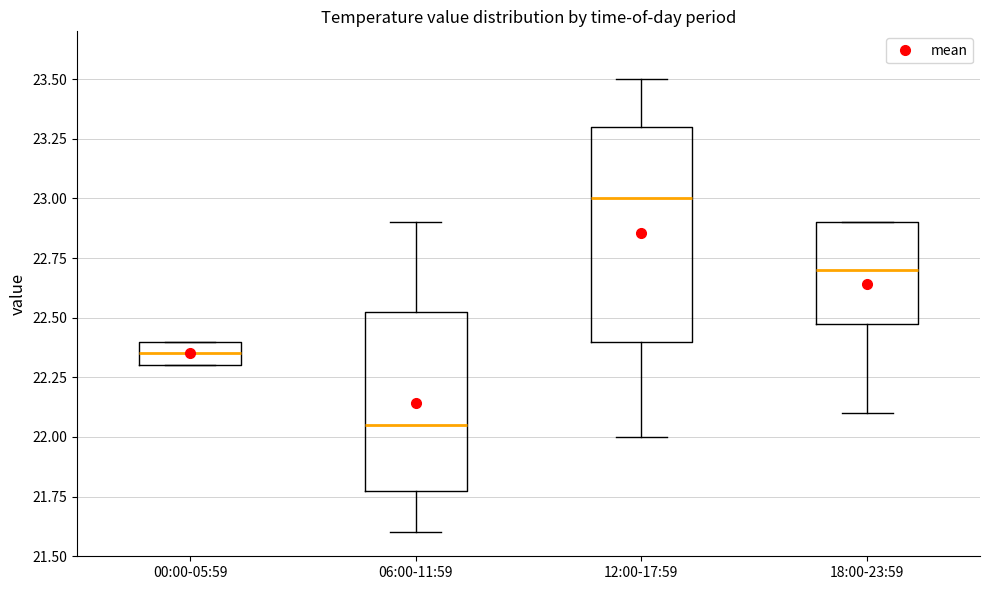

Reading left to right, transcribe this box plot: for each box, give where its median line is, the range the box spans, and where its two whiskers end, as read against the y-axis. The values are not printed on the chart, so give them approximately, as read against the axis.

00:00-05:59: median 22.35, box 22.30 to 22.40, whiskers 22.30 to 22.40
06:00-11:59: median 22.05, box 21.80 to 22.55, whiskers 21.60 to 22.90
12:00-17:59: median 23.00, box 22.40 to 23.30, whiskers 22.00 to 23.50
18:00-23:59: median 22.70, box 22.50 to 22.90, whiskers 22.10 to 22.90